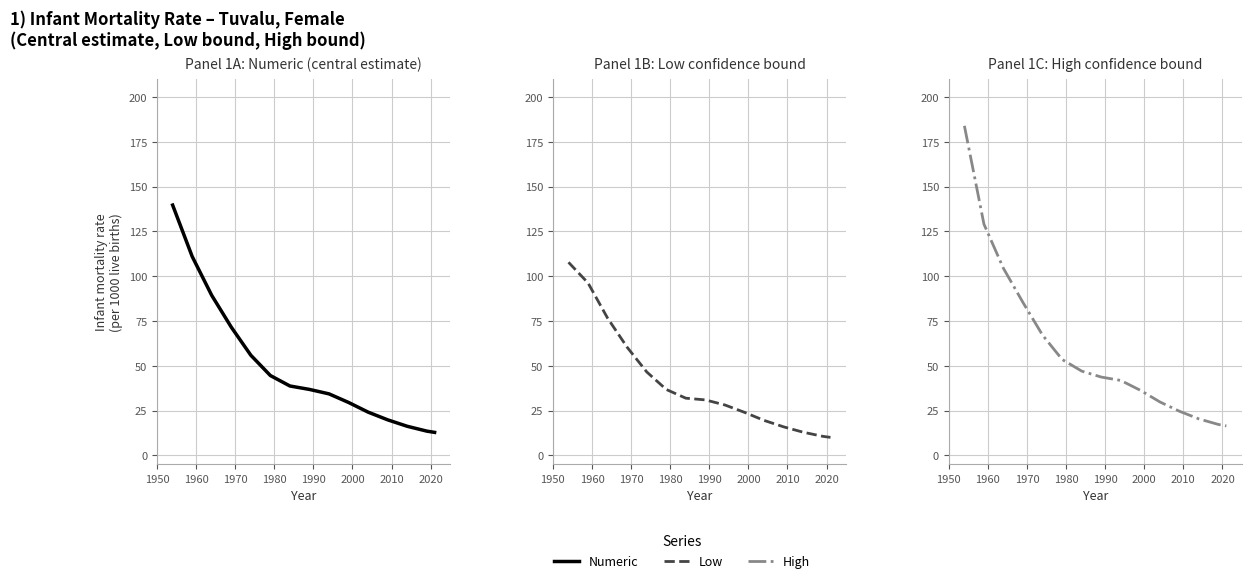

How many lines are shown in the chart?

3